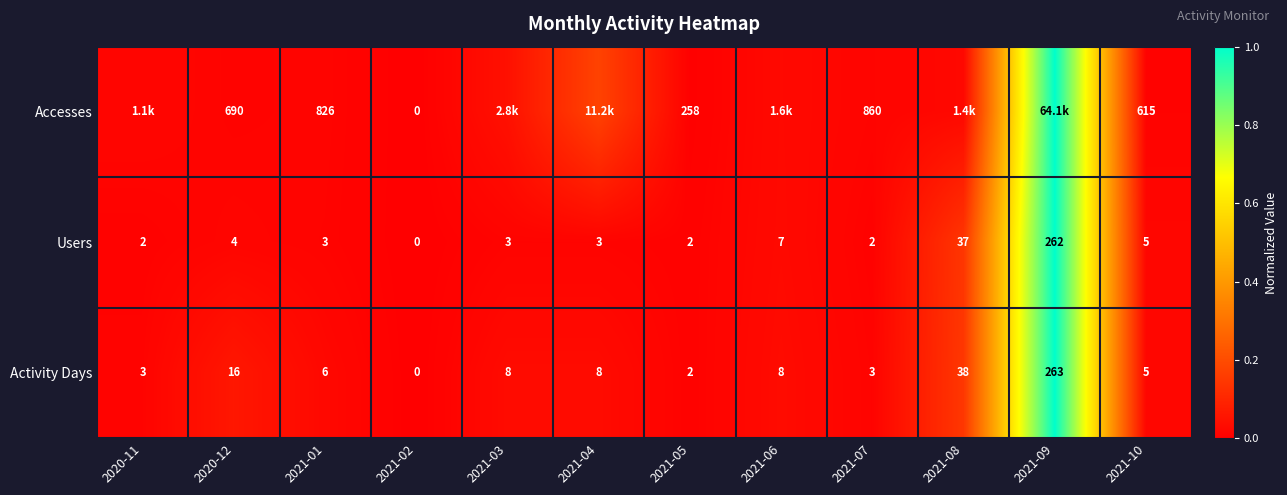

At 2020-12, list the series in order from smallest to largest.

Users, Activity Days, Accesses